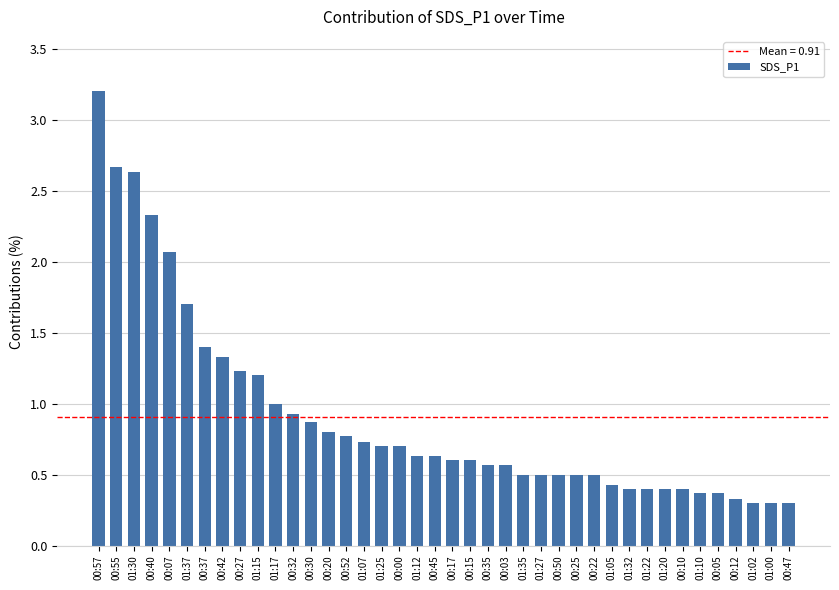

What is the sum of all values?

36.4